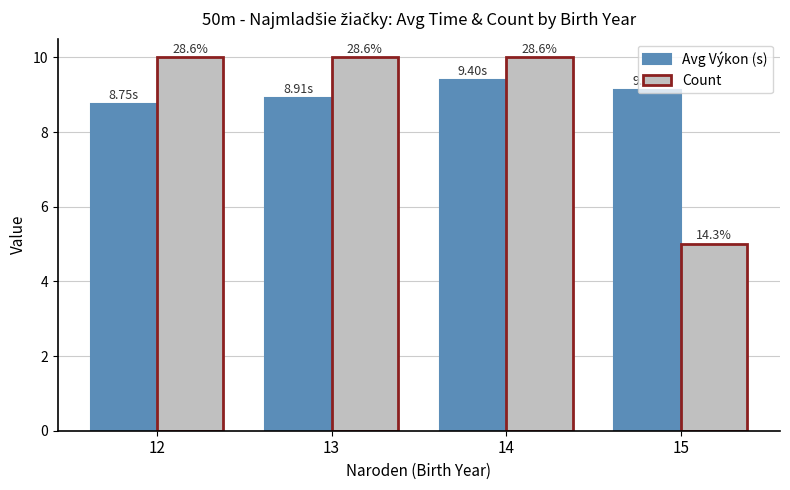

What is the smallest value displayed?

5.0